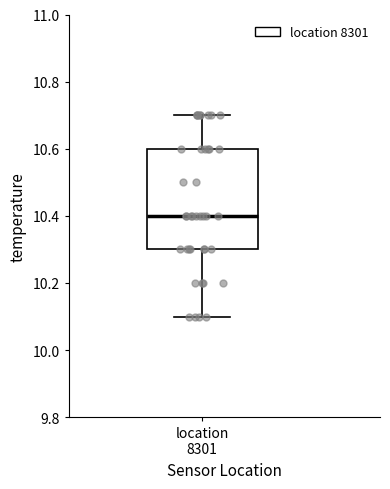

Transcribe this box plot: give where the median line is, the range the box spans, and where the two whiskers end, as read against the y-axis. The values are not printed on the chart, so give them approximately, as read against the axis.

median 10.4, box 10.3 to 10.6, whiskers 10.1 to 10.7